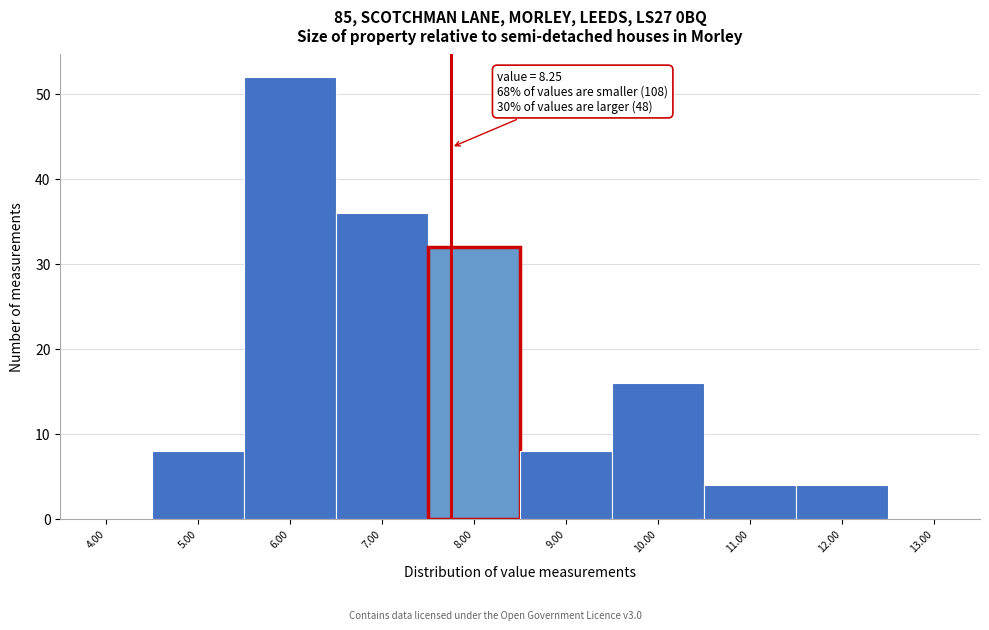

Reading left to right, transcribe all the data shown in this chart.

4.00=0	5.00=8	6.00=52	7.00=36	8.00=32	9.00=8	10.00=16	11.00=4	12.00=4	13.00=0